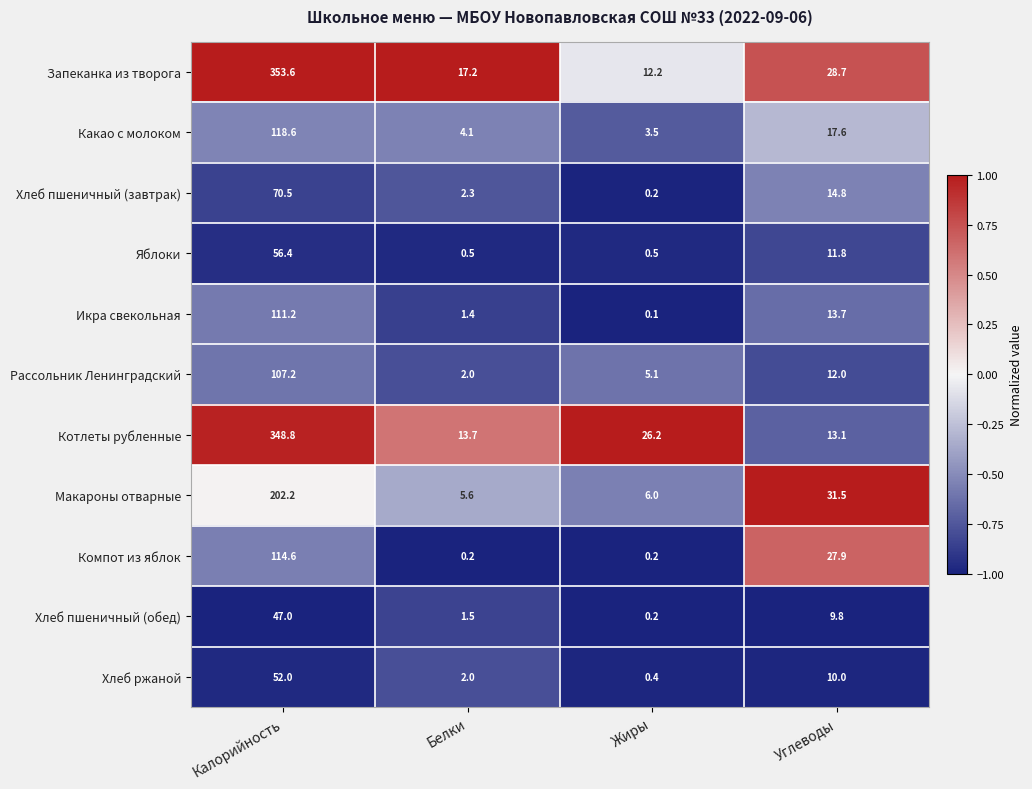

List the series in order of their peak value, highest first.

Запеканка из творога, Котлеты рубленные, Макароны отварные, Какао с молоком, Компот из яблок, Икра свекольная, Рассольник Ленинградский, Хлеб пшеничный (завтрак), Яблоки, Хлеб ржаной, Хлеб пшеничный (обед)